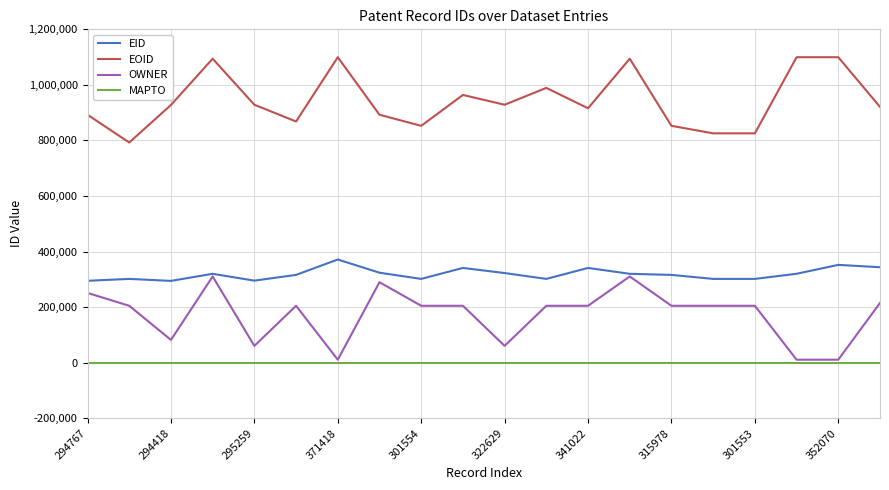

What is the difference between the second highest and second lowest values in the EID series?

57303